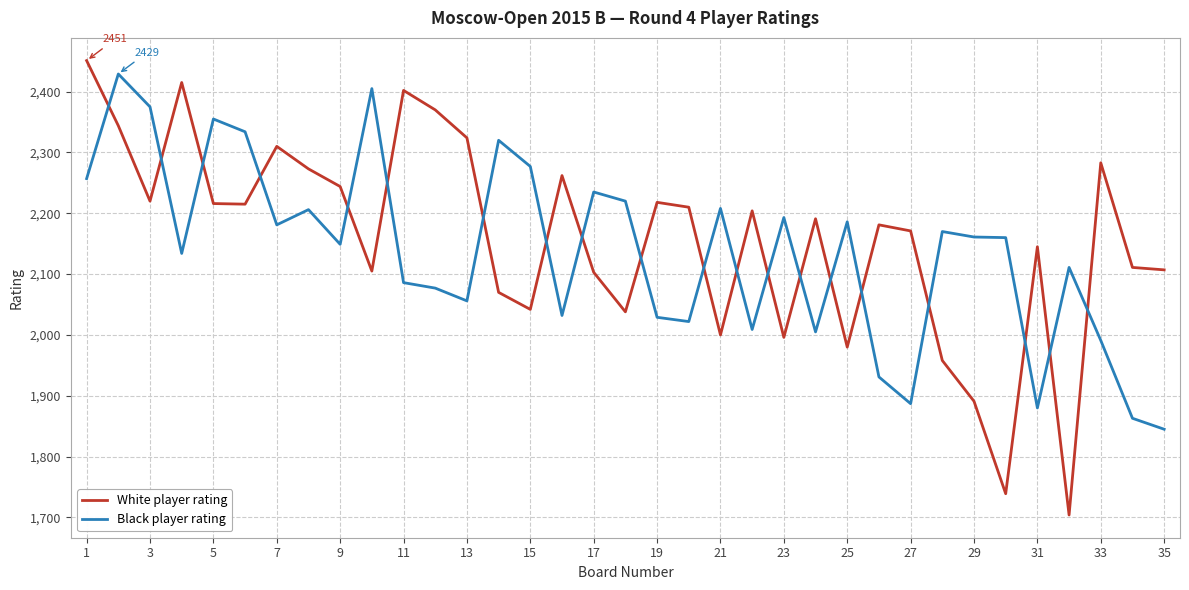

Which series has the widest spread of values?

White player rating